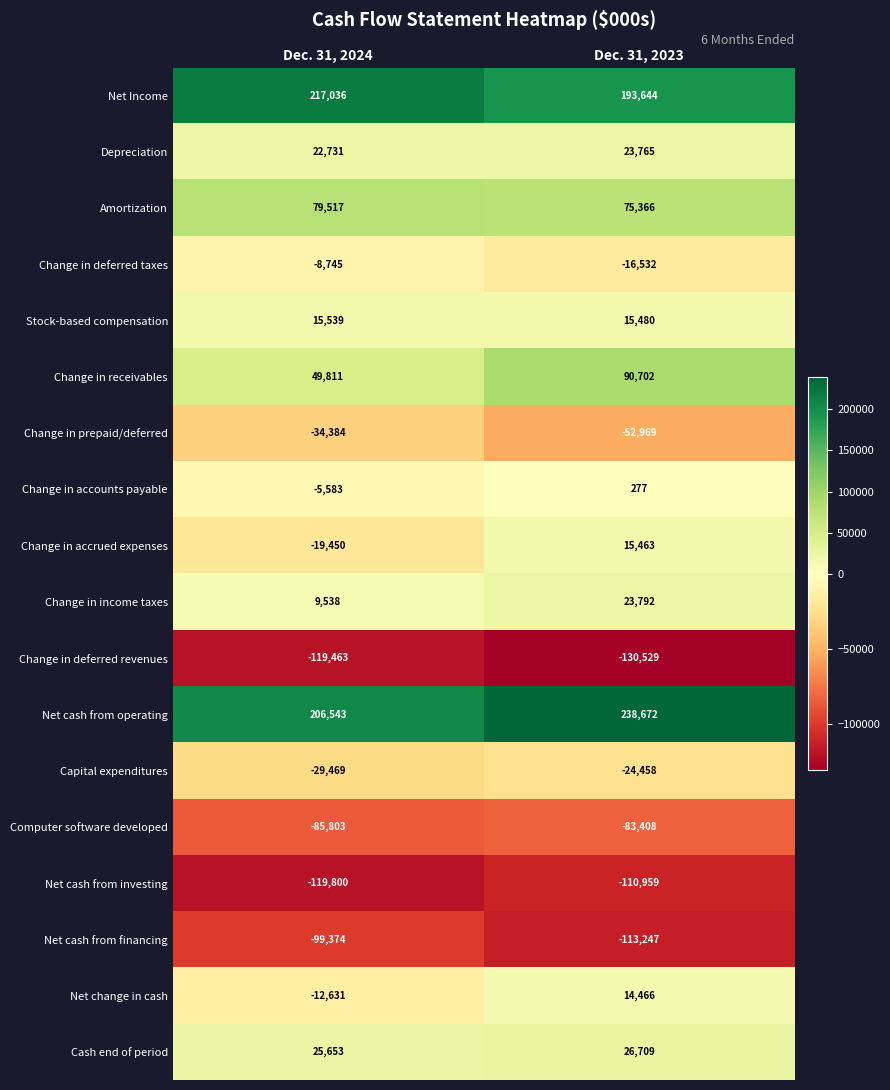

What is the total value across all series at Dec. 31, 2024?

91666